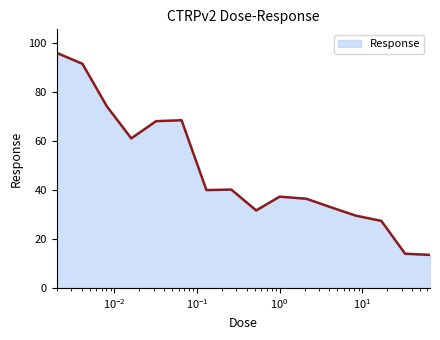

What is the difference between the maximum and second lowest values?

82.0